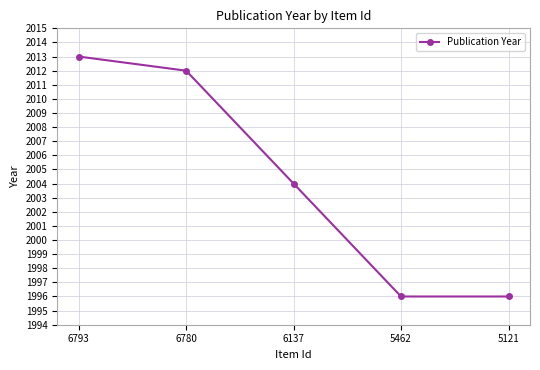

What is the maximum value shown in the chart?

2013